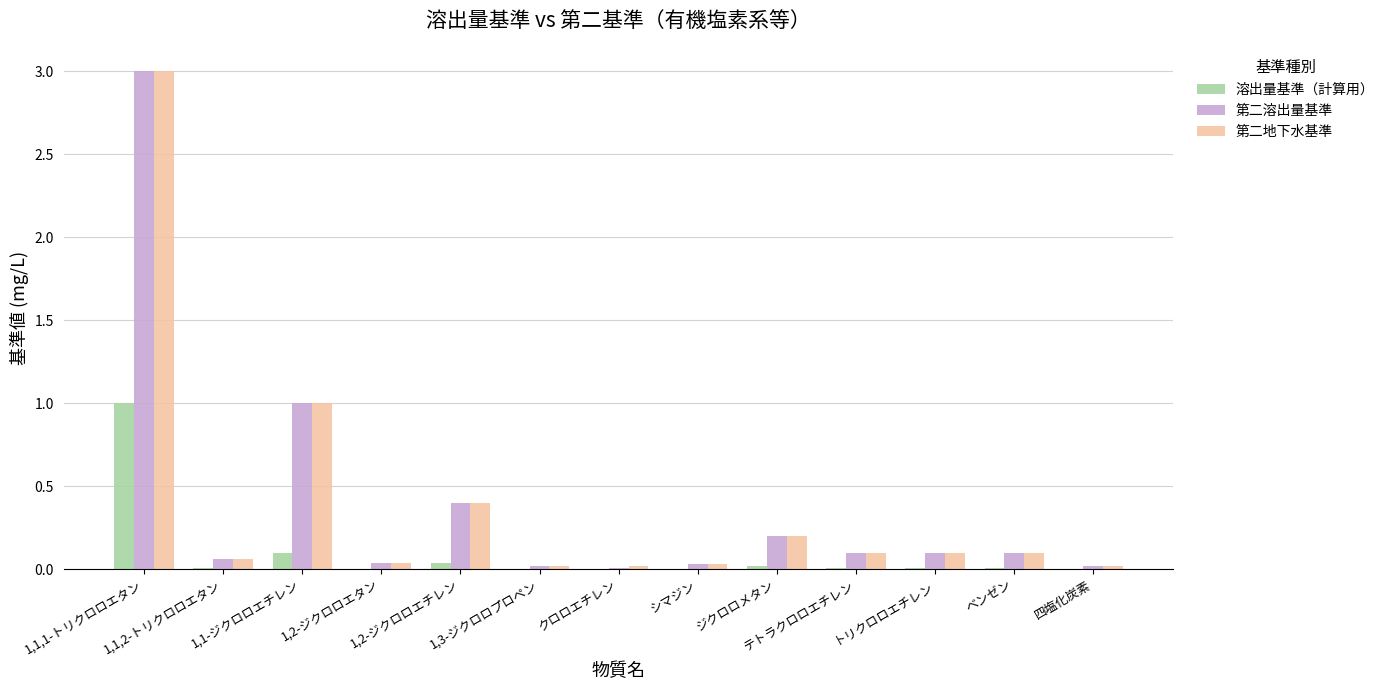

The 第二地下水基準 series shows 0.0 at シマジン. True or false?

True